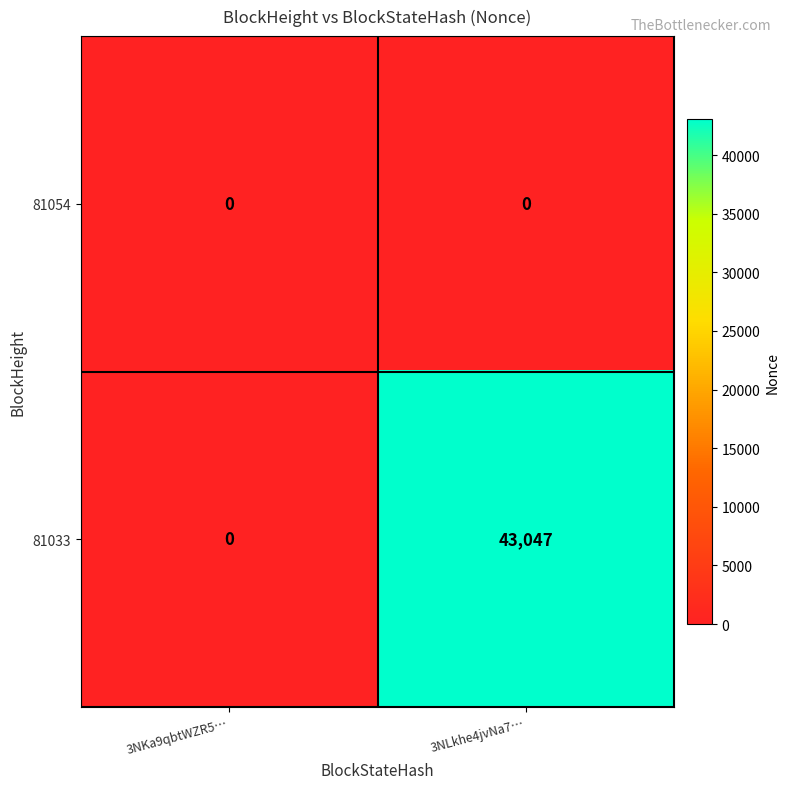

Reading left to right, extract all data points from this chart.

81054: 0	0
81033: 0	43047